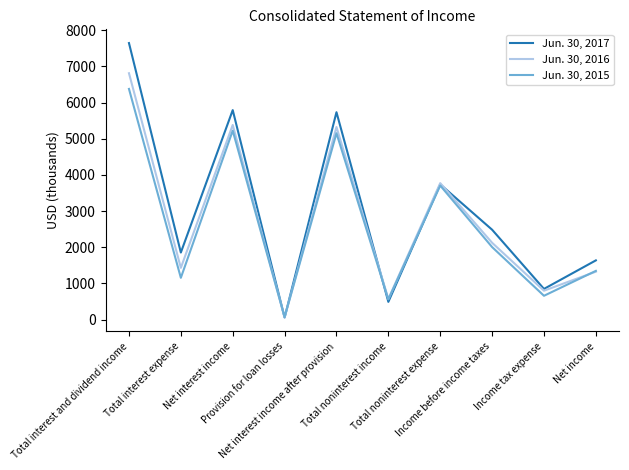

At Net interest income after provision, list the series in order from largest to smallest.

Jun. 30, 2017, Jun. 30, 2016, Jun. 30, 2015